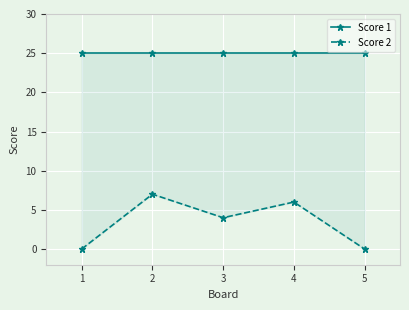

In Score 2, how many points are higher than both neighbors (excluding endpoints)?

2